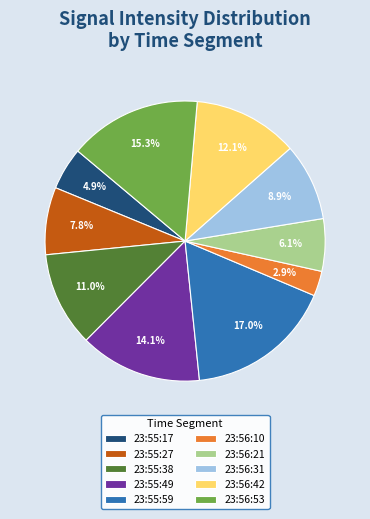

To the nearest percent, what is the difference between the 23:55:49 and 23:55:17 slice percentages?

9%